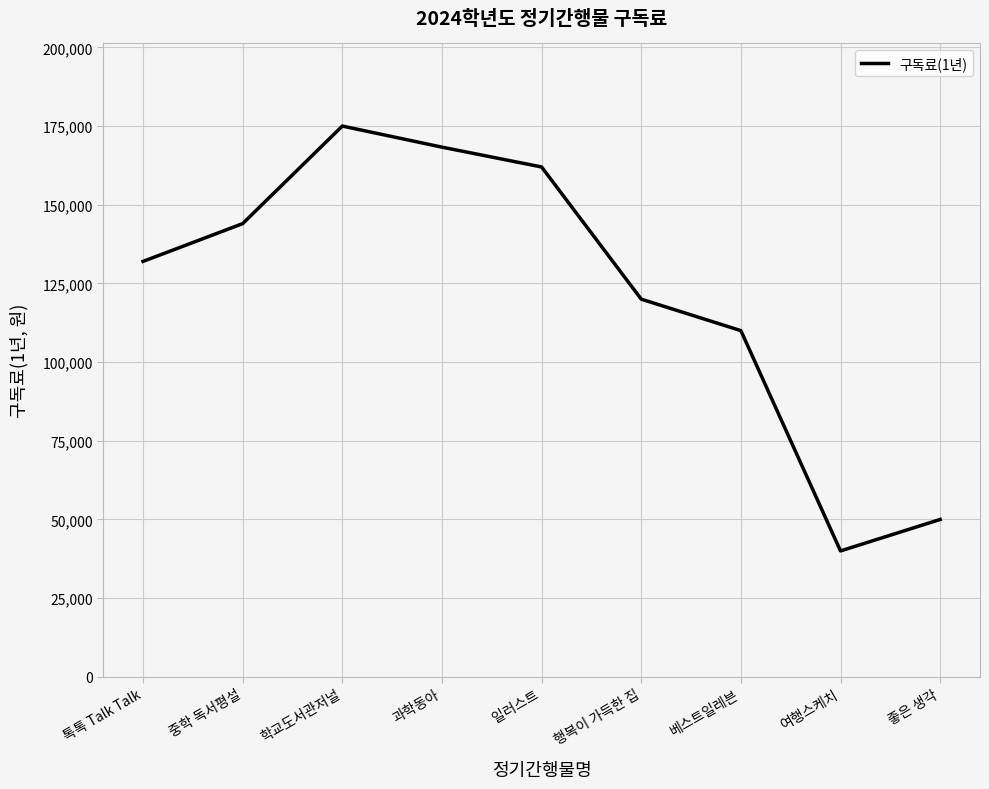

List the labels in order of value, smallest first.

여행스케치, 좋은 생각, 베스트일레븐, 행복이 가득한 집, 톡톡 Talk Talk, 중학 독서평설, 일러스트, 과학동아, 학교도서관저널